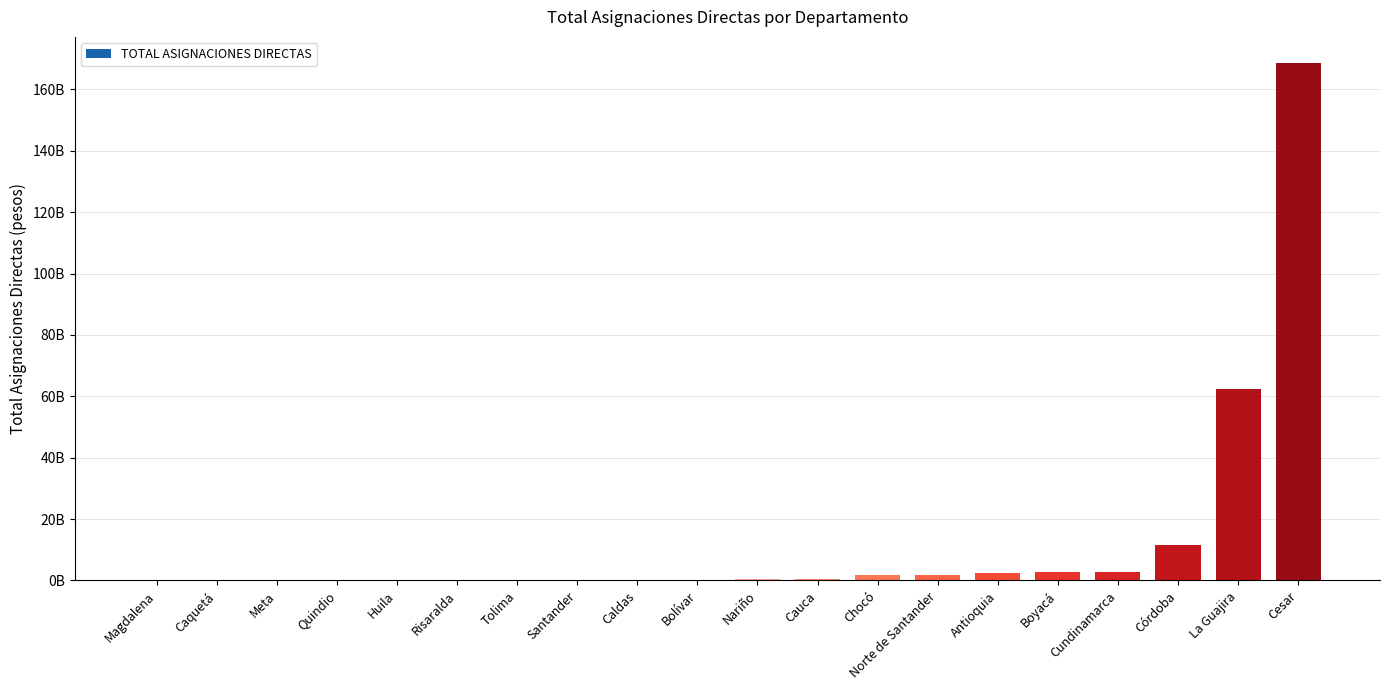

Are the bars horizontal?

No